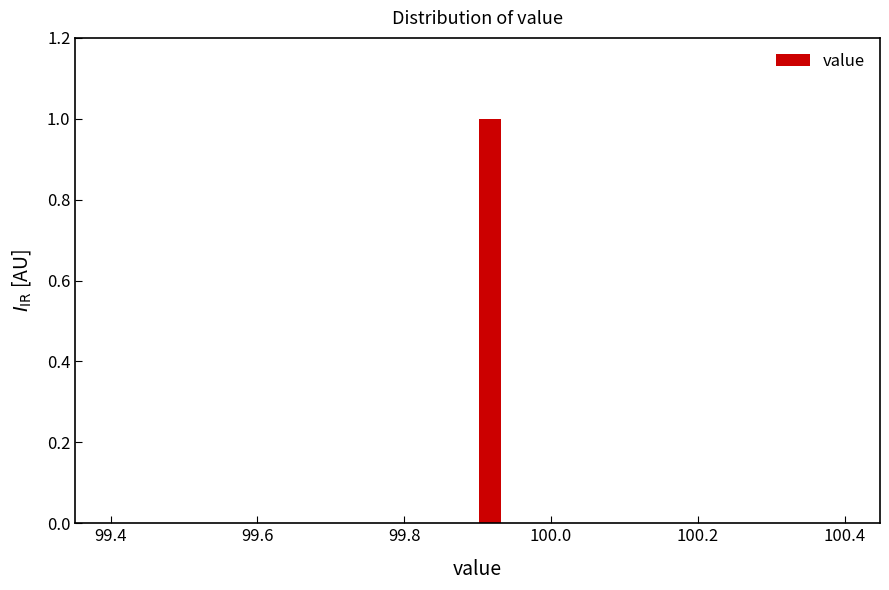

Around what value on the x-axis is the tallest bar? Give the approximate position of its centre, as read against the axis.

99.92